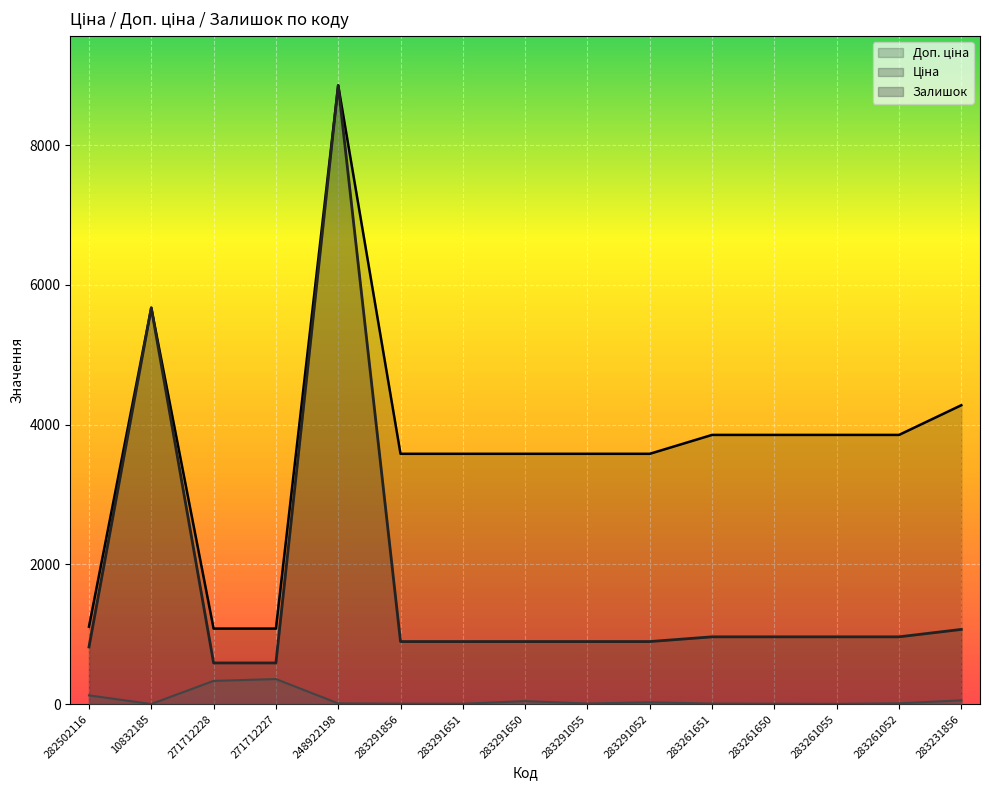

List the labels in order of Залишок value, smallest first.

10832185, 283261055, 283291651, 283261650, 283291856, 283261651, 283291055, 248922198, 283261052, 283291052, 283291650, 283231856, 282502116, 271712228, 271712227